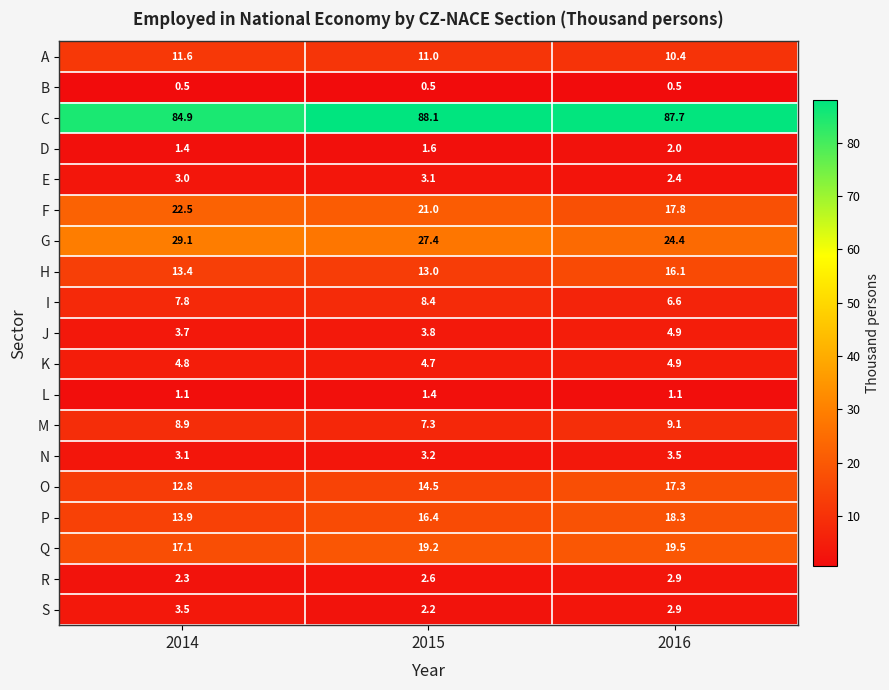

What is the difference between the maximum and second lowest values in the H series?

2.7